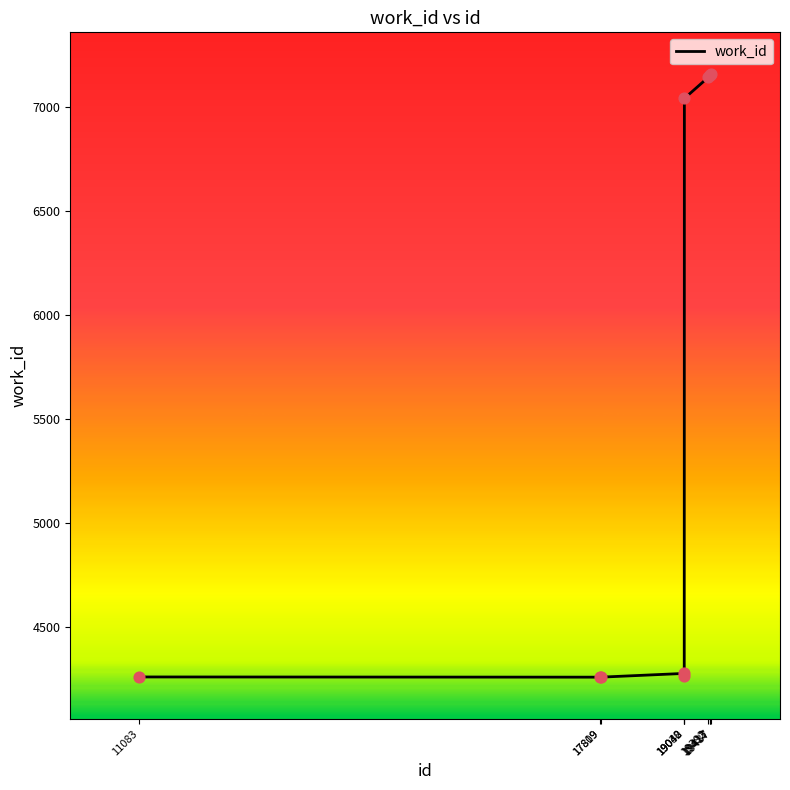

Which has a higher value, 19042 or 17819?

19042